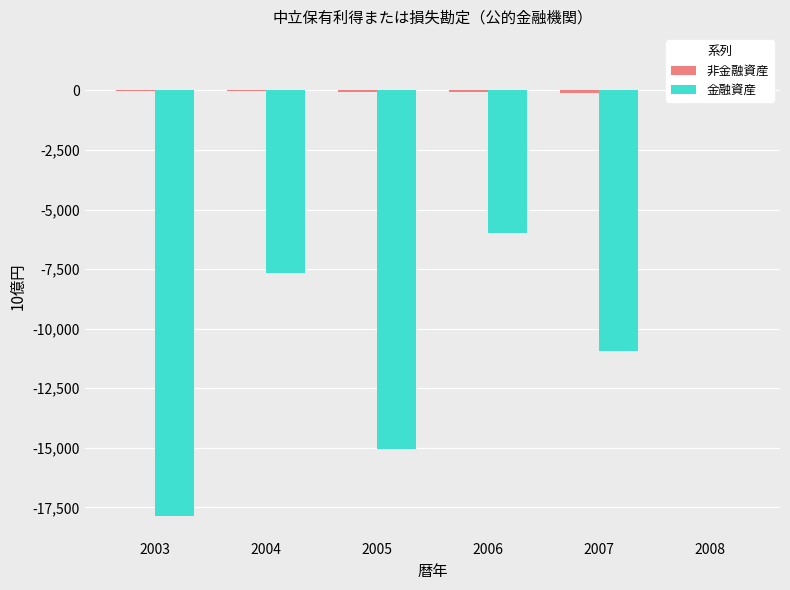

Is it true that 非金融資産 equals -24.0 at 2005?

False